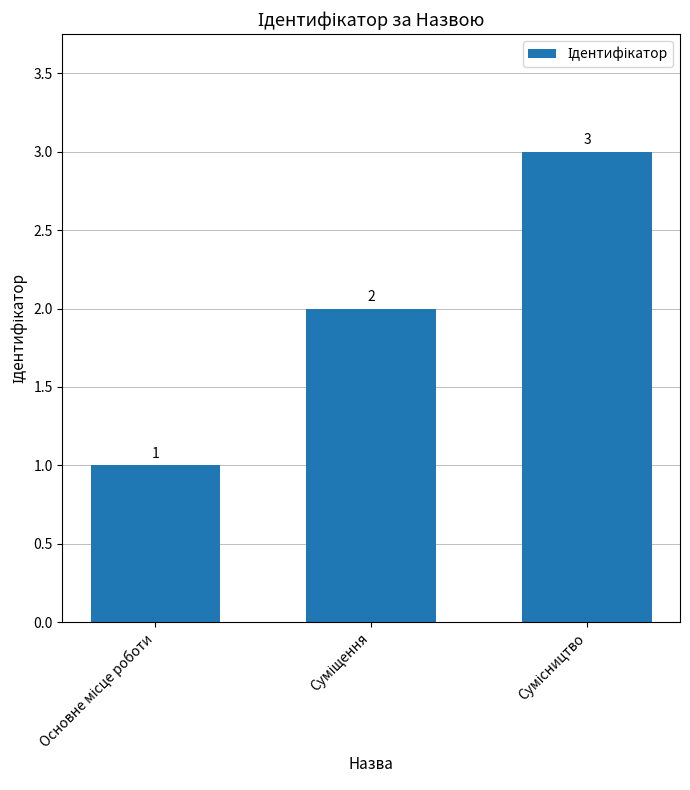

What is the maximum value shown in the chart?

3